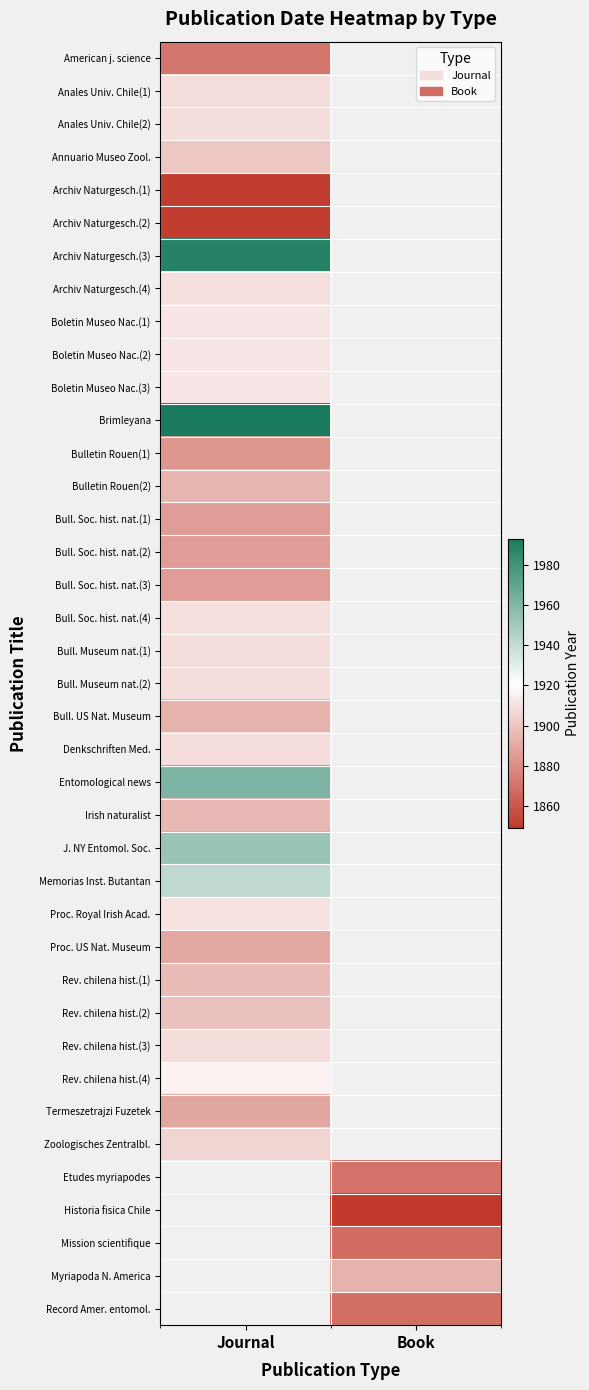

How many series are shown in this chart?

39